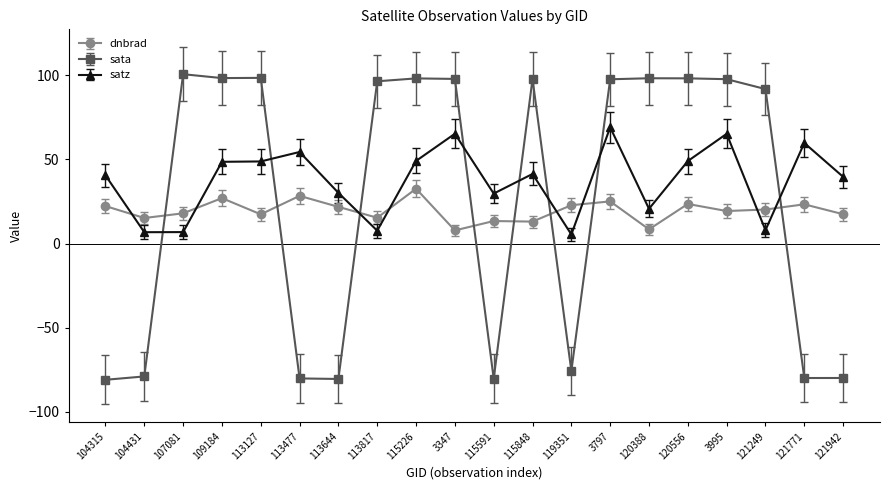

How many values in sata are below zero?

8